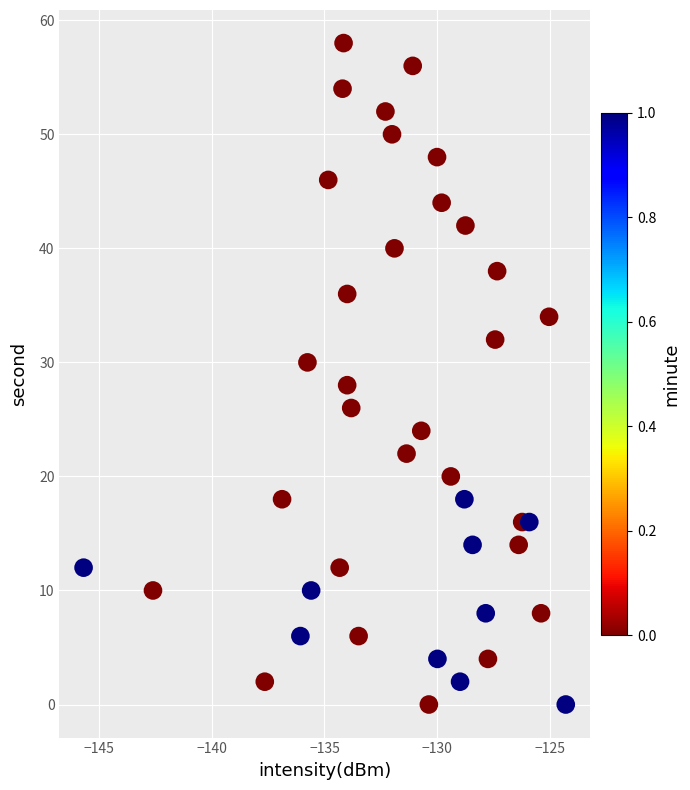

What is the range of Y values (max minus min)?

58